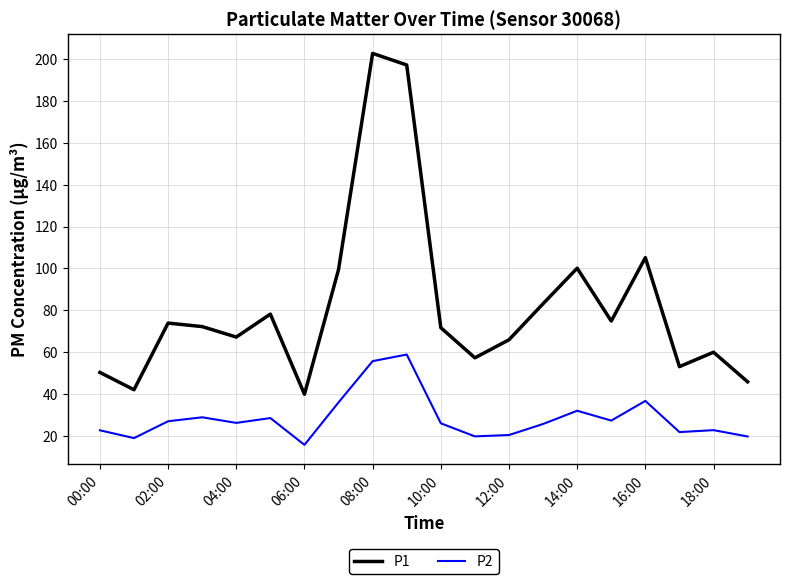

What is the maximum value shown in the chart?

202.7